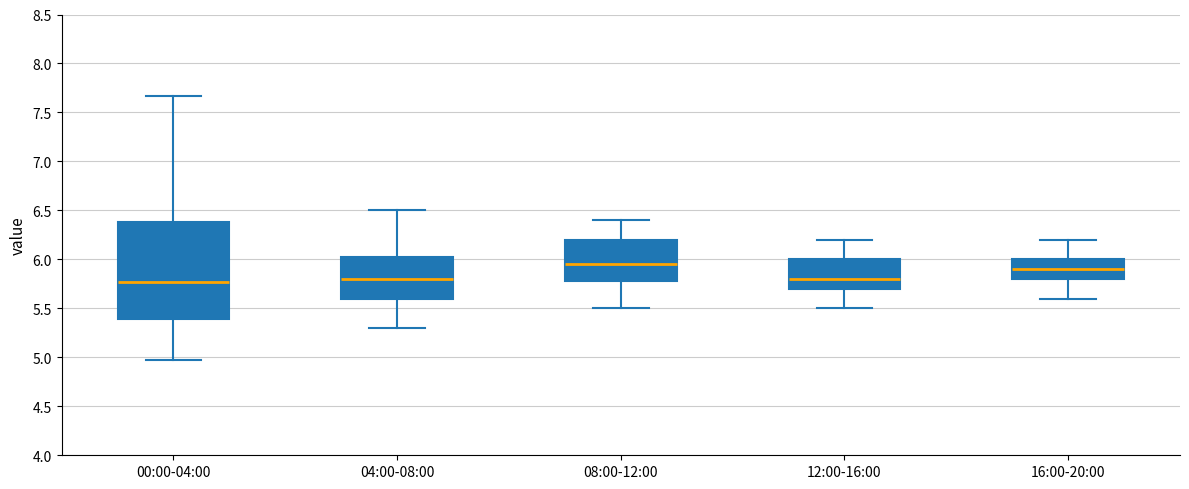

Reading left to right, read every box against the y-axis: the position of its median line, the range the box covers, and the ends of its whiskers. The values are not printed on the chart, so give them approximately, as read against the axis.

00:00-04:00: median 5.75, box 5.40 to 6.40, whiskers 4.95 to 7.65
04:00-08:00: median 5.80, box 5.60 to 6.05, whiskers 5.30 to 6.50
08:00-12:00: median 5.95, box 5.80 to 6.20, whiskers 5.50 to 6.40
12:00-16:00: median 5.80, box 5.70 to 6.00, whiskers 5.50 to 6.20
16:00-20:00: median 5.90, box 5.80 to 6.00, whiskers 5.60 to 6.20